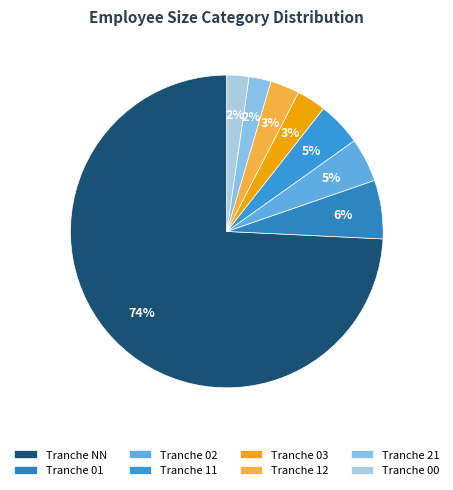

How many segments does this pie chart have?

8